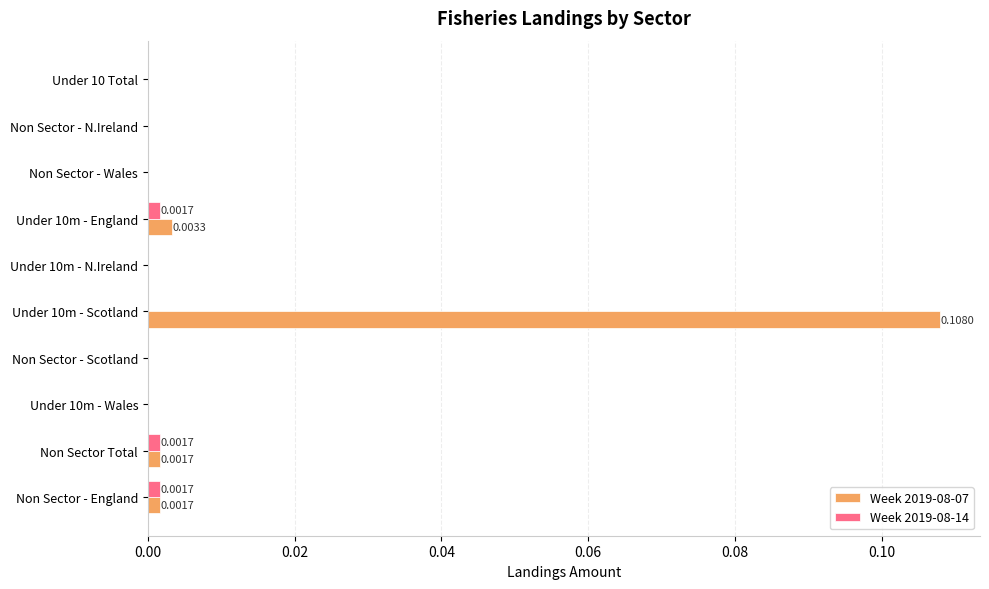

At which category is the sum across all series the highest?

Under 10m - Scotland